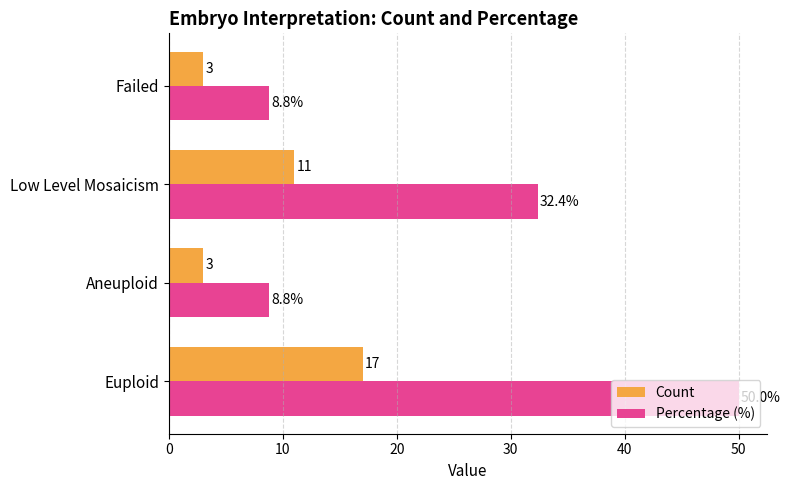

What is the greatest value displayed?

50.0